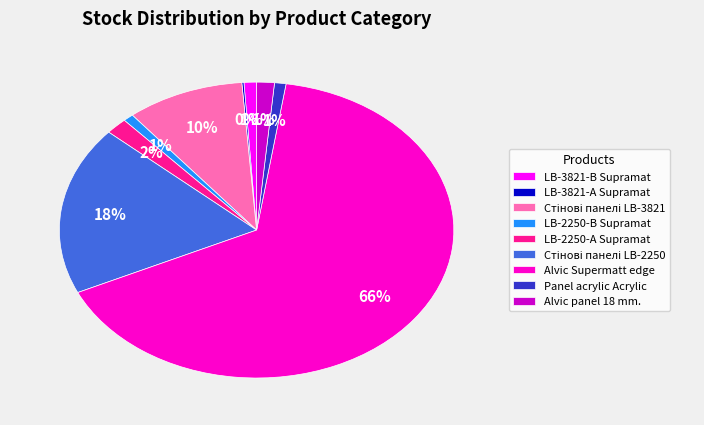

Which has a higher value, LB-2250-А Supramat or LB-3821-В Supramat?

LB-2250-А Supramat